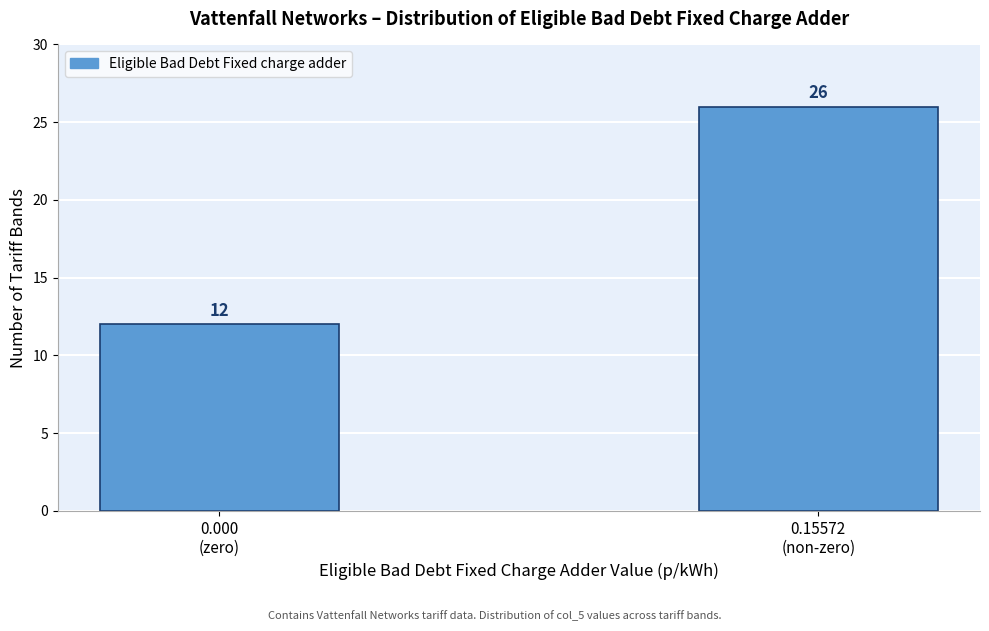

Reading left to right, what are all the values shown in this chart?

12	26